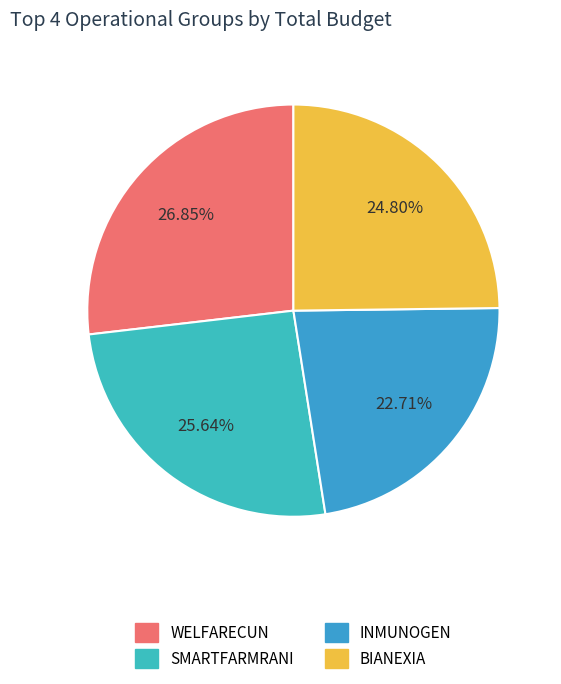

What percentage is the WELFARECUN slice, to the nearest percent?

27%